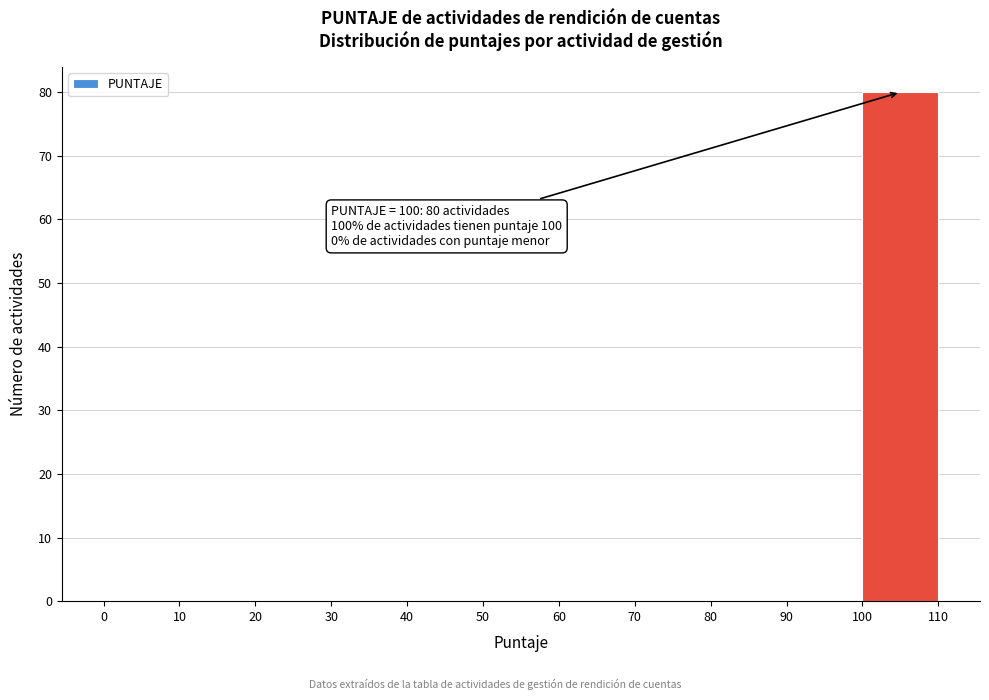

Over which range of the x-axis is the bar tallest?

100 to 110